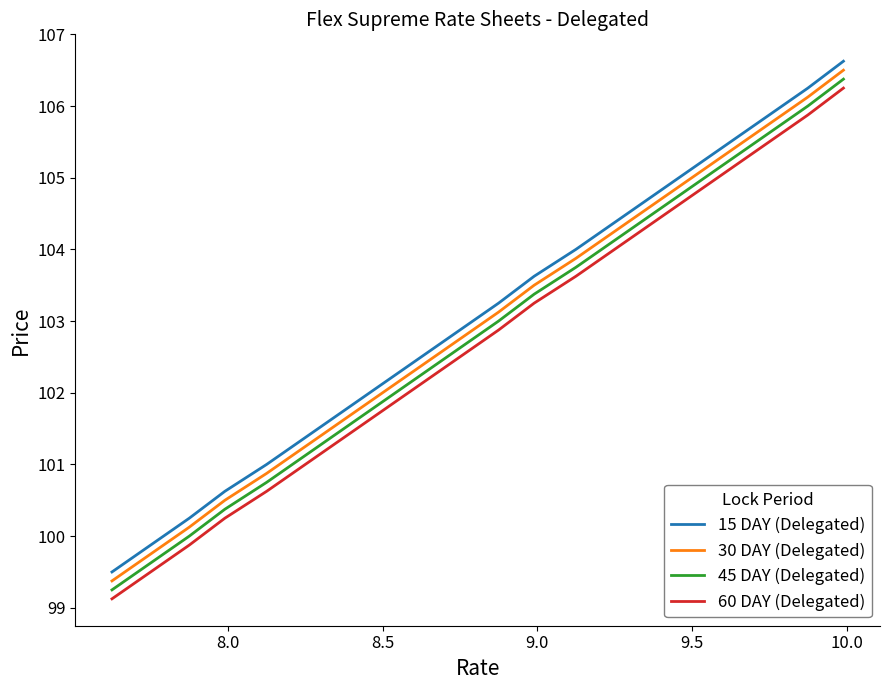

What is the minimum value shown in the chart?

99.1